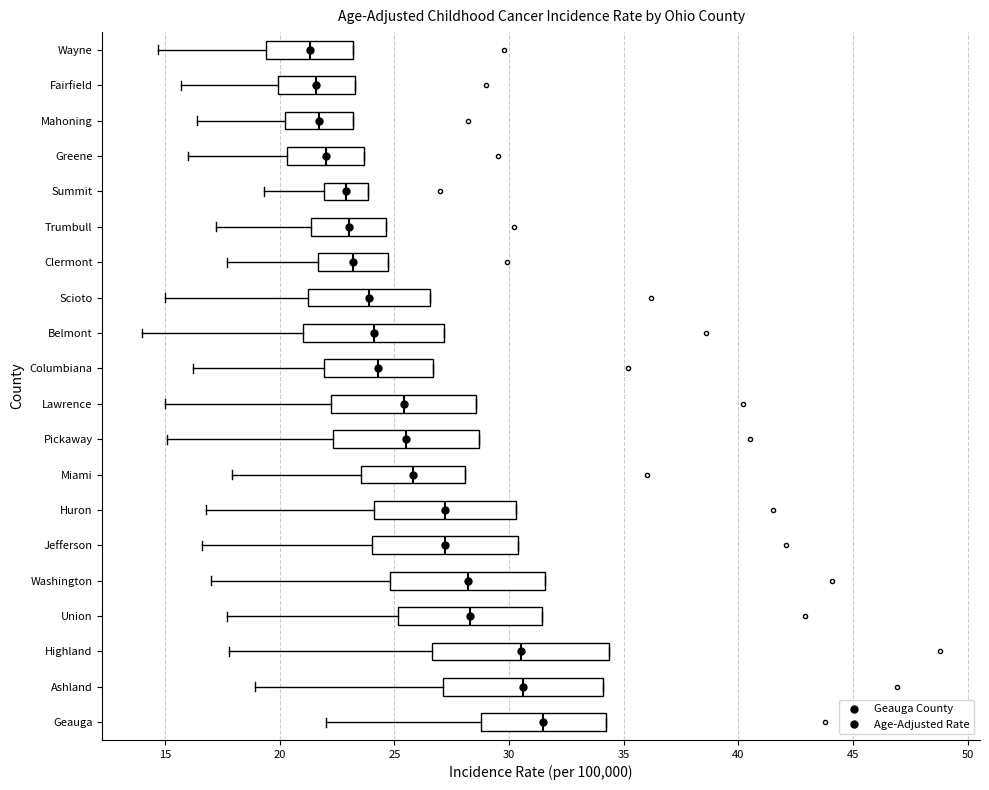

Reading bottom to top, read every box against the x-axis: the position of its median line, the range the box covers, and the ends of its whiskers. The values are not printed on the chart, so give them approximately, as read against the axis.

Geauga: median 31.5, box 29.0 to 34.0, whiskers 22.0 to 34.0
Ashland: median 30.5, box 27.0 to 34.0, whiskers 19.0 to 34.0
Highland: median 30.5, box 26.5 to 34.5, whiskers 18.0 to 34.5
Union: median 28.5, box 25.0 to 31.5, whiskers 17.5 to 31.5
Washington: median 28.0, box 25.0 to 31.5, whiskers 17.0 to 31.5
Jefferson: median 27.0, box 24.0 to 30.5, whiskers 16.5 to 30.5
Huron: median 27.0, box 24.0 to 30.5, whiskers 17.0 to 30.5
Miami: median 26.0, box 23.5 to 28.0, whiskers 18.0 to 28.0
Pickaway: median 25.5, box 22.5 to 28.5, whiskers 15.0 to 28.5
Lawrence: median 25.5, box 22.5 to 28.5, whiskers 15.0 to 28.5
Columbiana: median 24.5, box 22.0 to 26.5, whiskers 16.0 to 26.5
Belmont: median 24.0, box 21.0 to 27.0, whiskers 14.0 to 27.0
Scioto: median 24.0, box 21.5 to 26.5, whiskers 15.0 to 26.5
Clermont: median 23.0, box 21.5 to 24.5, whiskers 17.5 to 24.5
Trumbull: median 23.0, box 21.5 to 24.5, whiskers 17.0 to 24.5
Summit: median 23.0, box 22.0 to 24.0, whiskers 19.5 to 24.0
Greene: median 22.0, box 20.5 to 23.5, whiskers 16.0 to 23.5
Mahoning: median 21.5, box 20.0 to 23.0, whiskers 16.5 to 23.0
Fairfield: median 21.5, box 20.0 to 23.5, whiskers 15.5 to 23.5
Wayne: median 21.5, box 19.5 to 23.0, whiskers 14.5 to 23.0